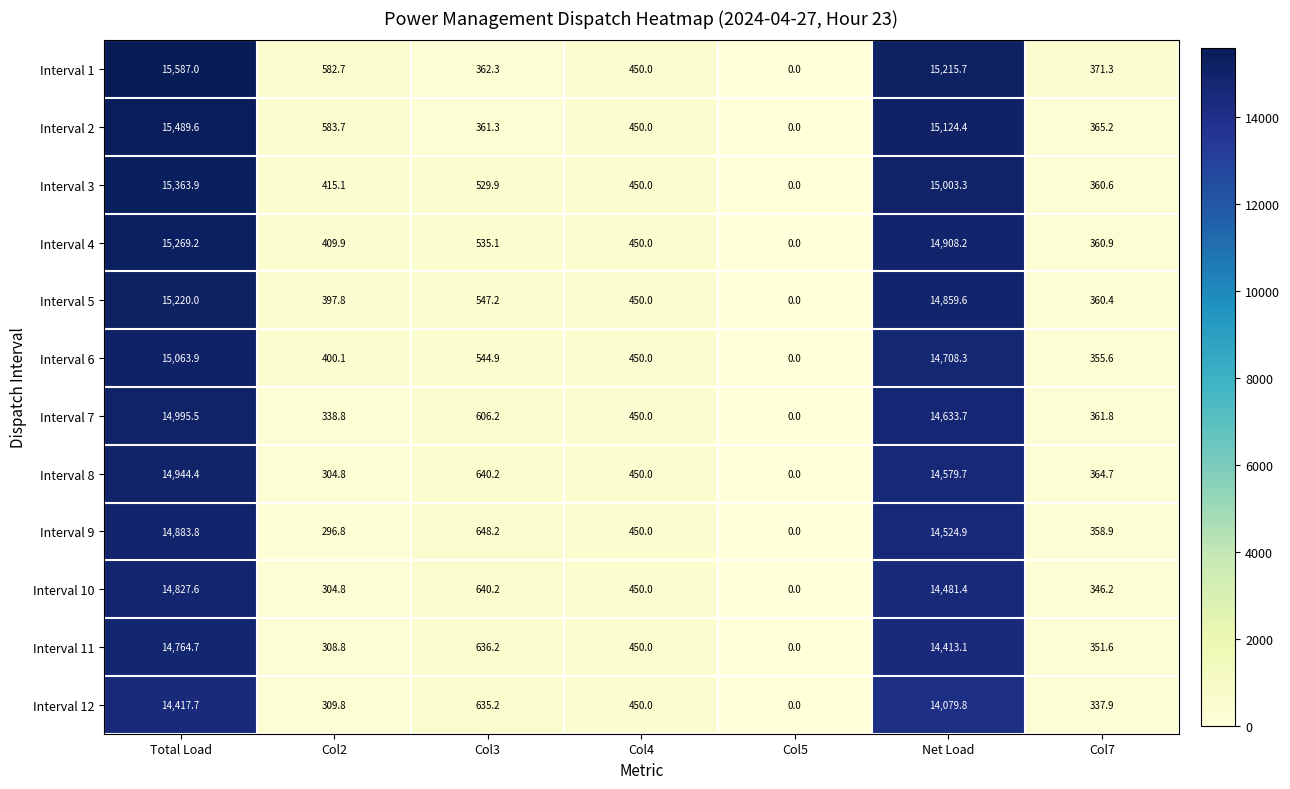

Count the number of categories in the chart.

7